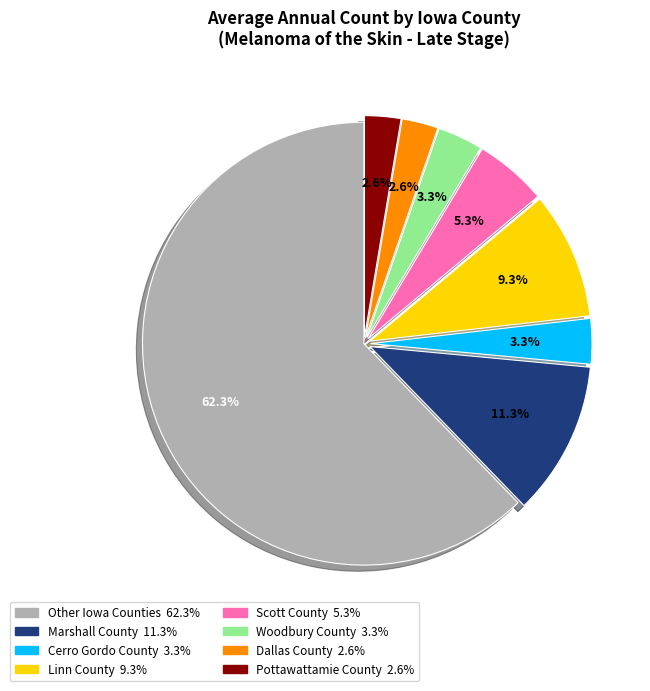

How many segments does this pie chart have?

8